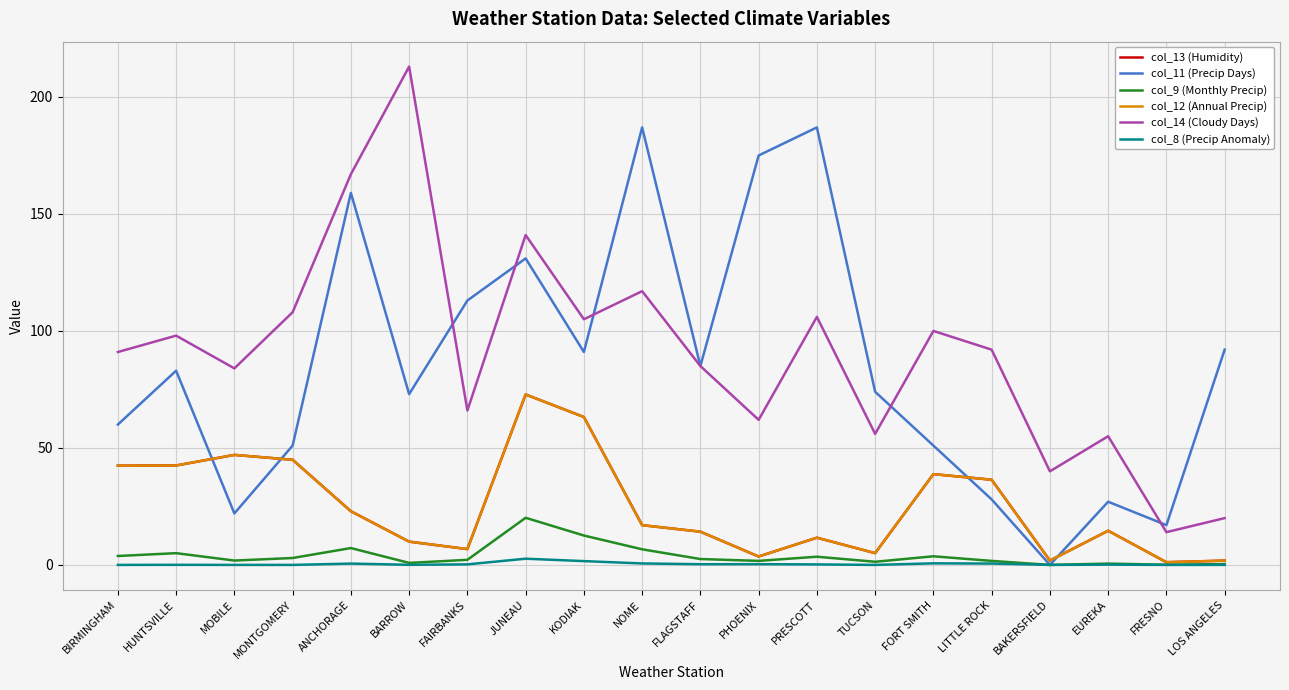

What is the difference between the highest and lowest values at EUREKA?

54.9